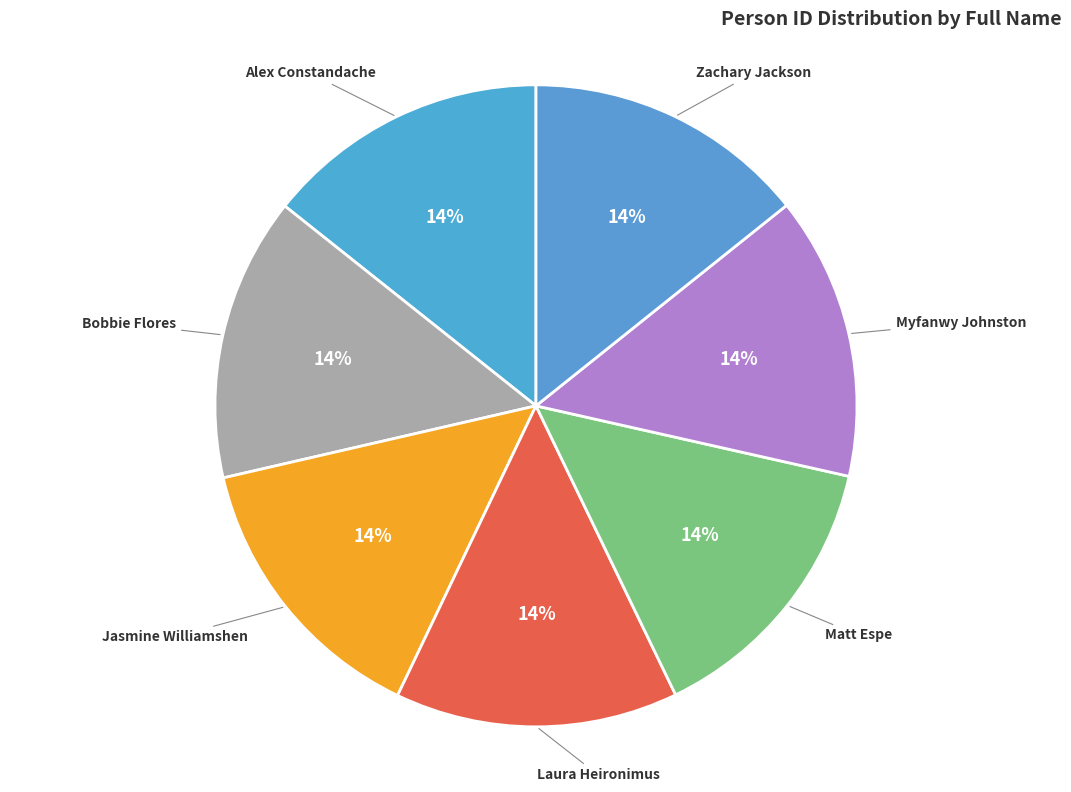

True or false: Alex Constandache accounts for 8% of the total.

False